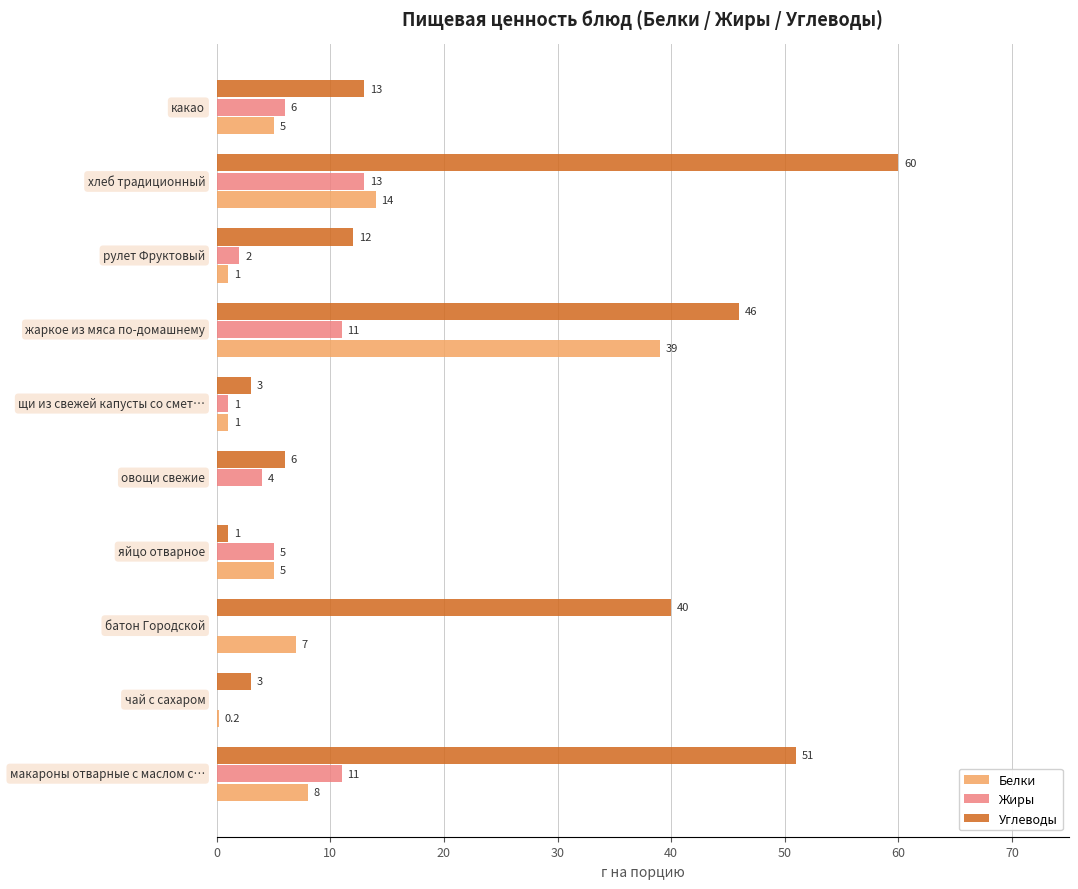

Which series has the largest total across all categories?

Углеводы